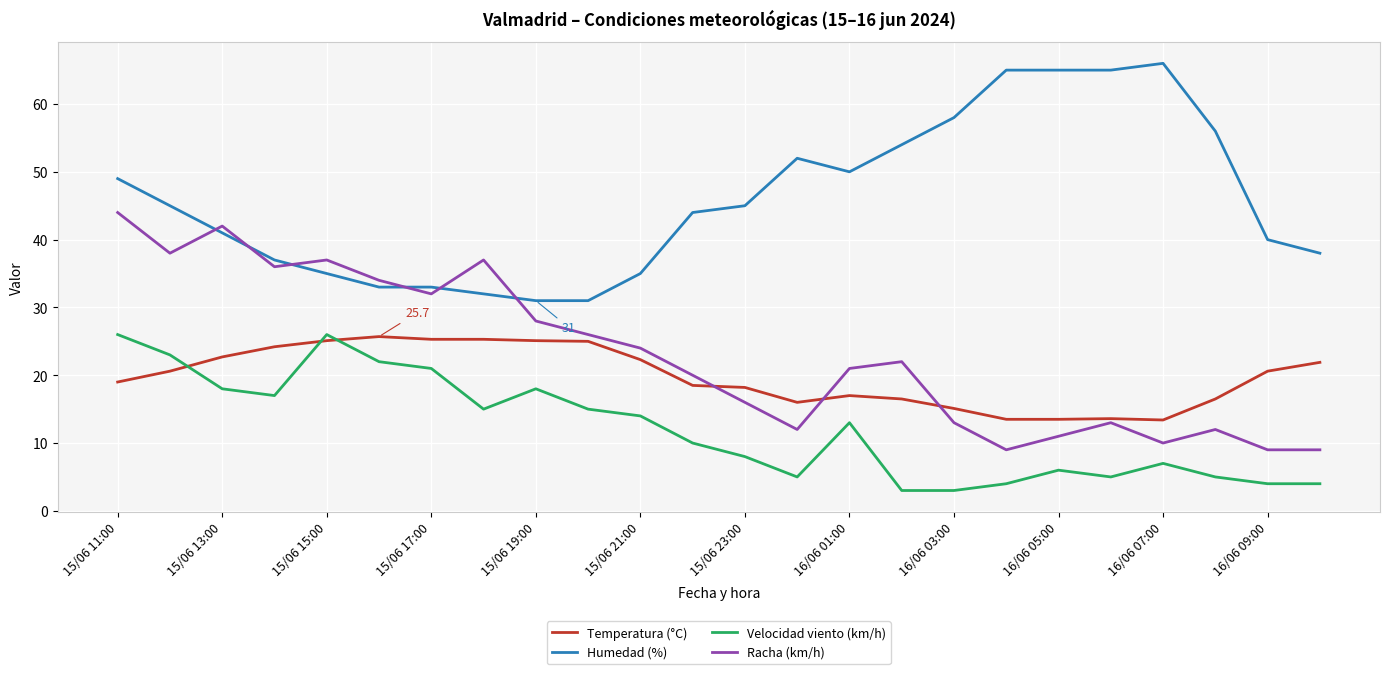

True or false: Velocidad viento (km/h) and Racha (km/h) intersect in this chart.

False